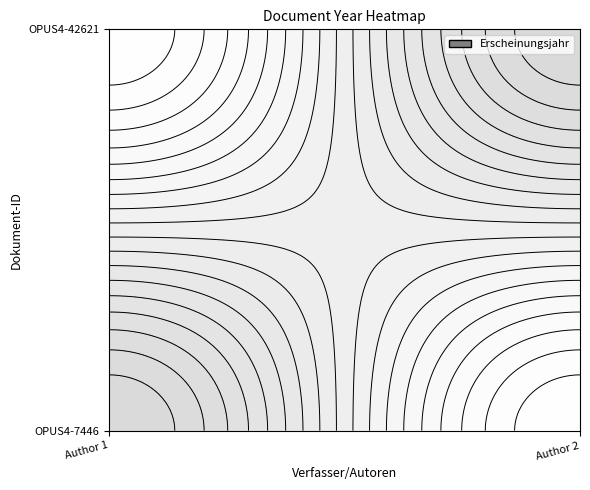

Is the value of OPUS4-42621 at OPUS4-7446 greater than the value of OPUS4-7446 at OPUS4-7446?

Yes